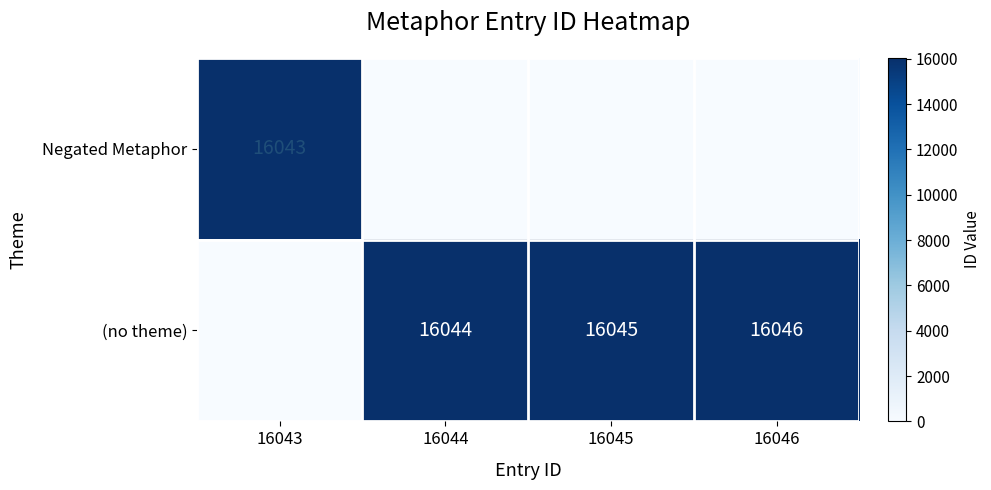

The Negated Metaphor series shows 26243 at 16043. True or false?

False